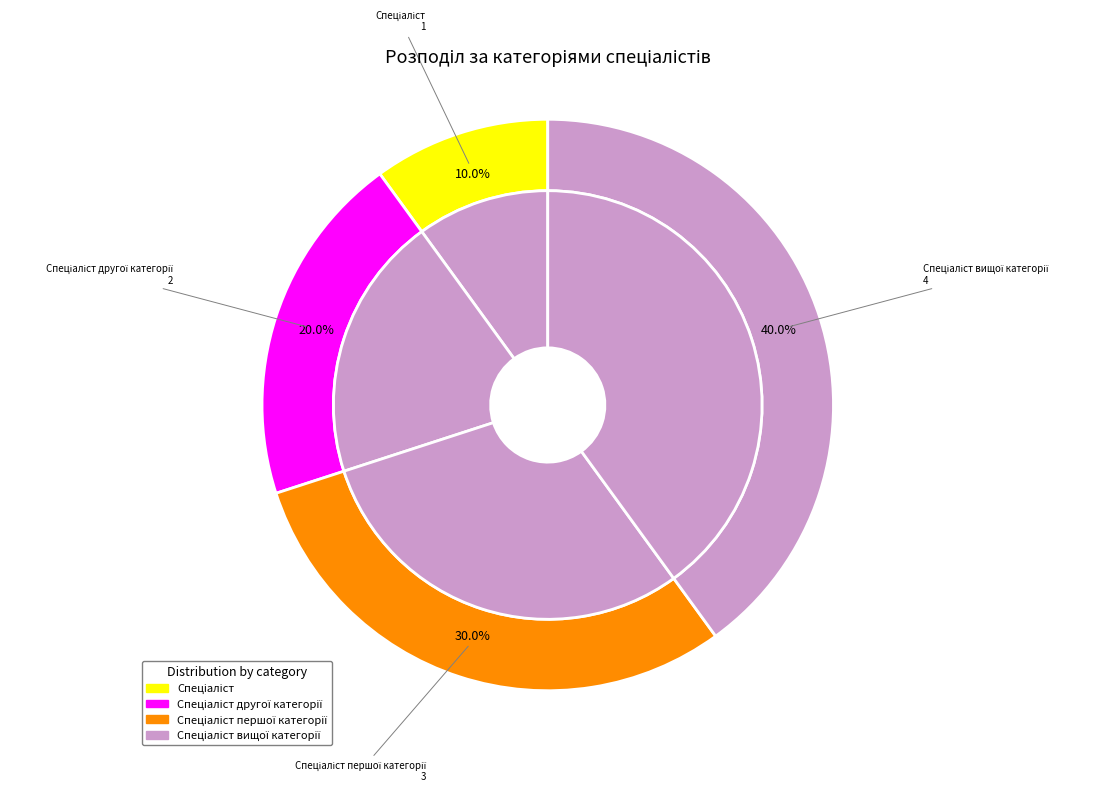

Which has a higher value, Спеціаліст or Спеціаліст першої категорії?

Спеціаліст першої категорії